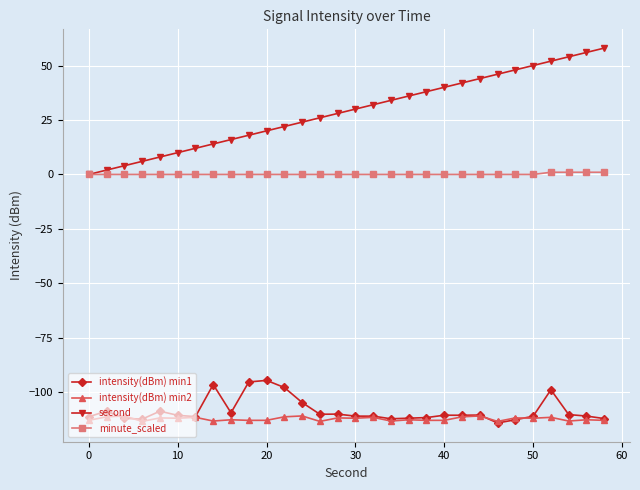

True or false: intensity(dBm) min2 and second intersect in this chart.

False